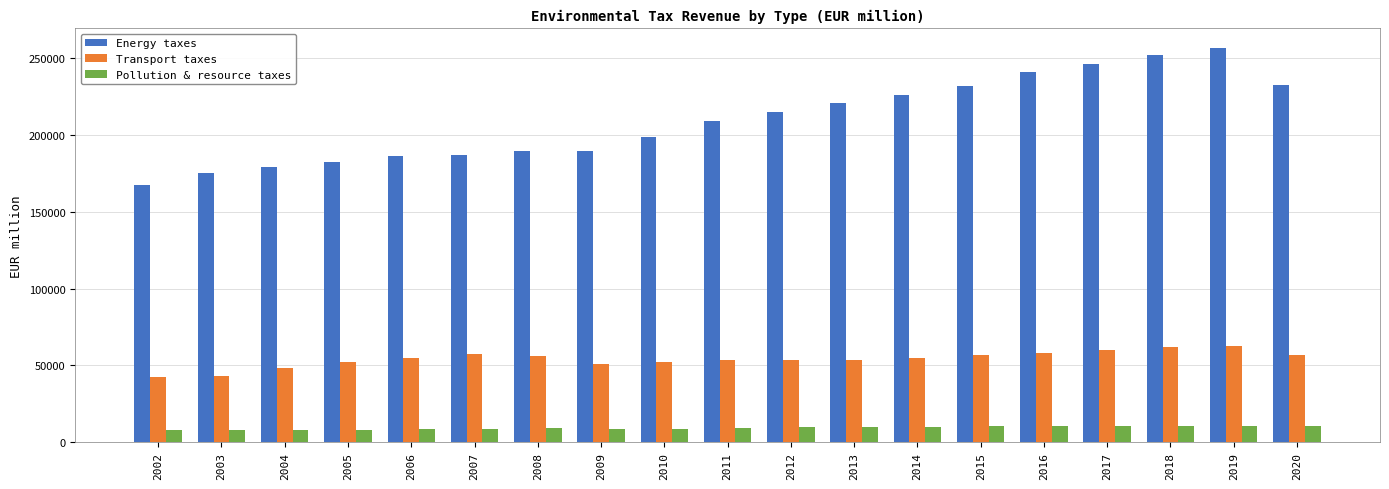

What is the value of the Transport taxes bar at the 8th from the left?

50925.0